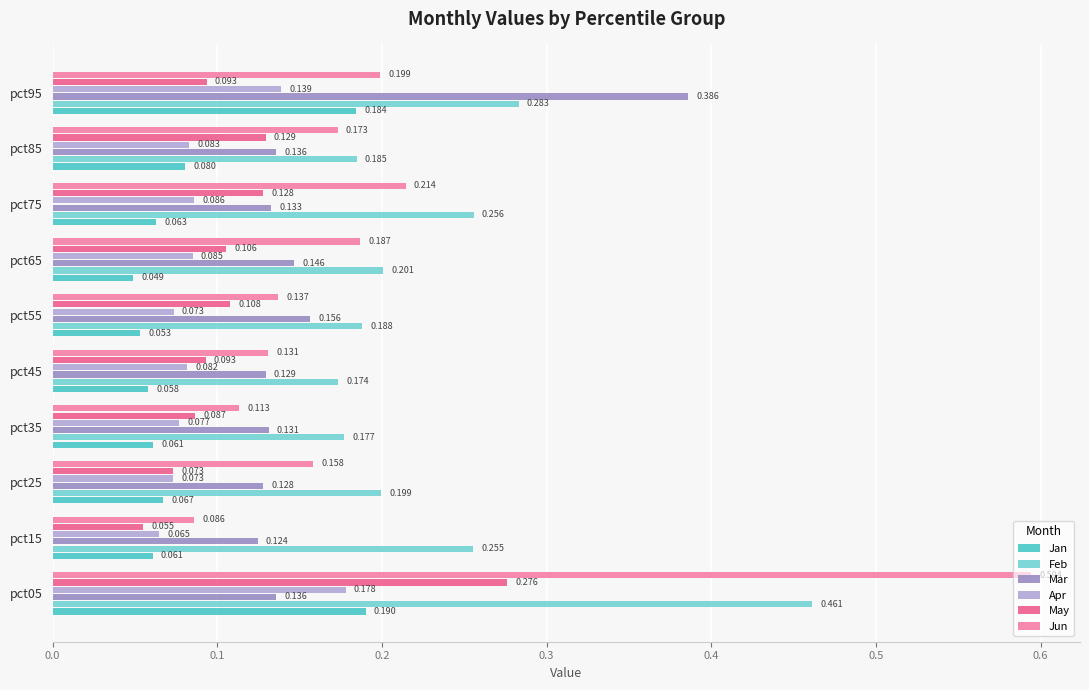

Is the value of Mar at pct15 greater than the value of Apr at pct45?

Yes